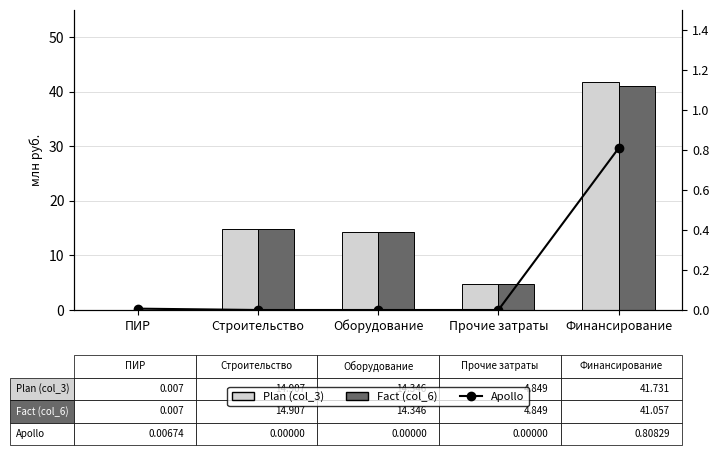

What is the sum of the Plan (col_3) values at Строительство and Финансирование?

56.6